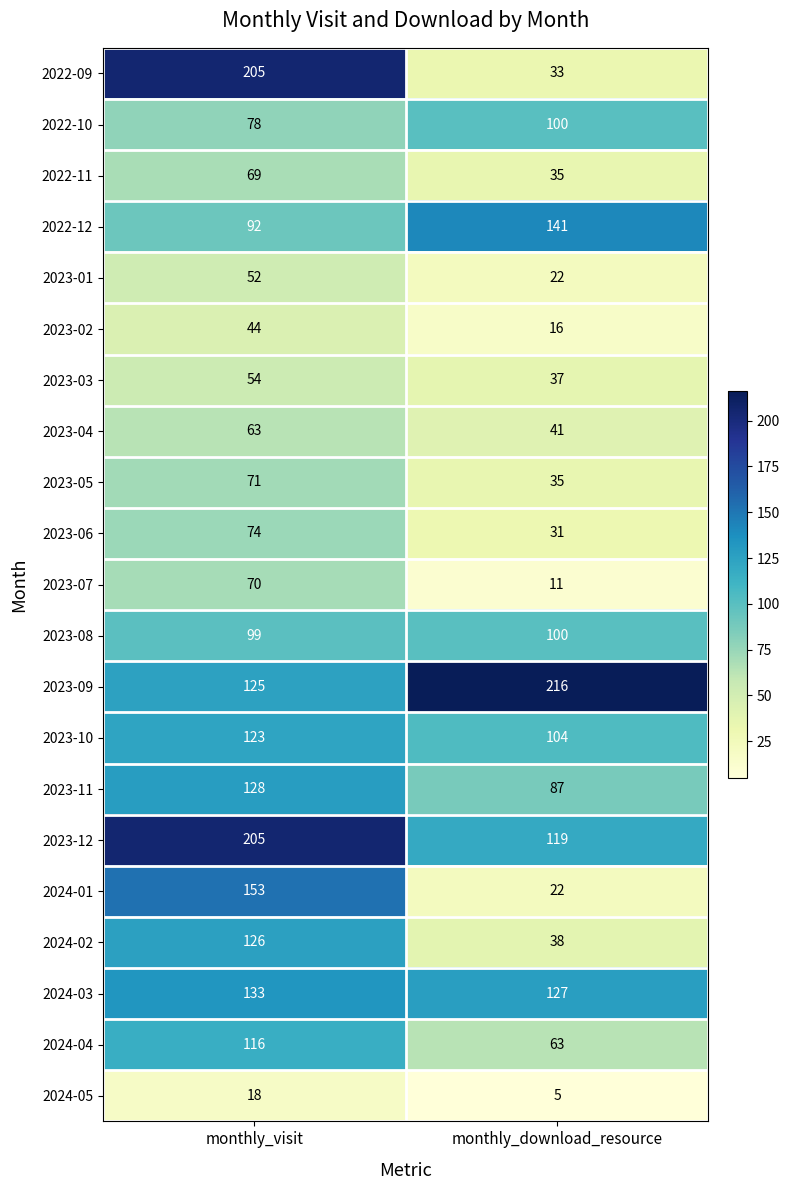

Is the value of 2023-09 at monthly_download_resource greater than the value of 2023-02 at monthly_download_resource?

Yes